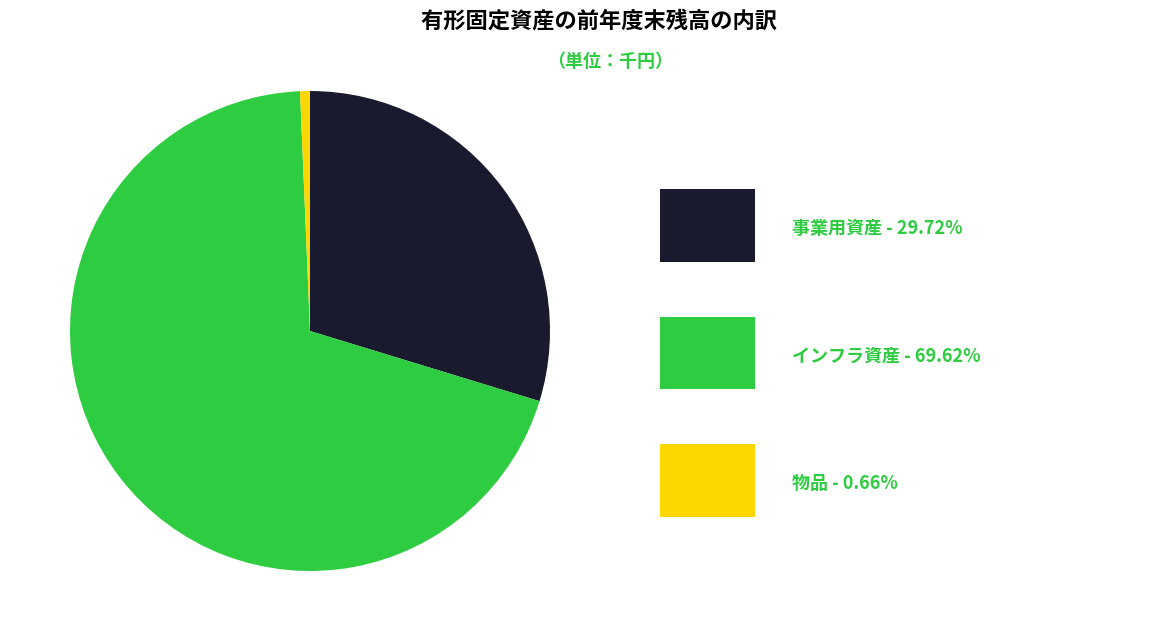

Count the number of slices in the pie.

3